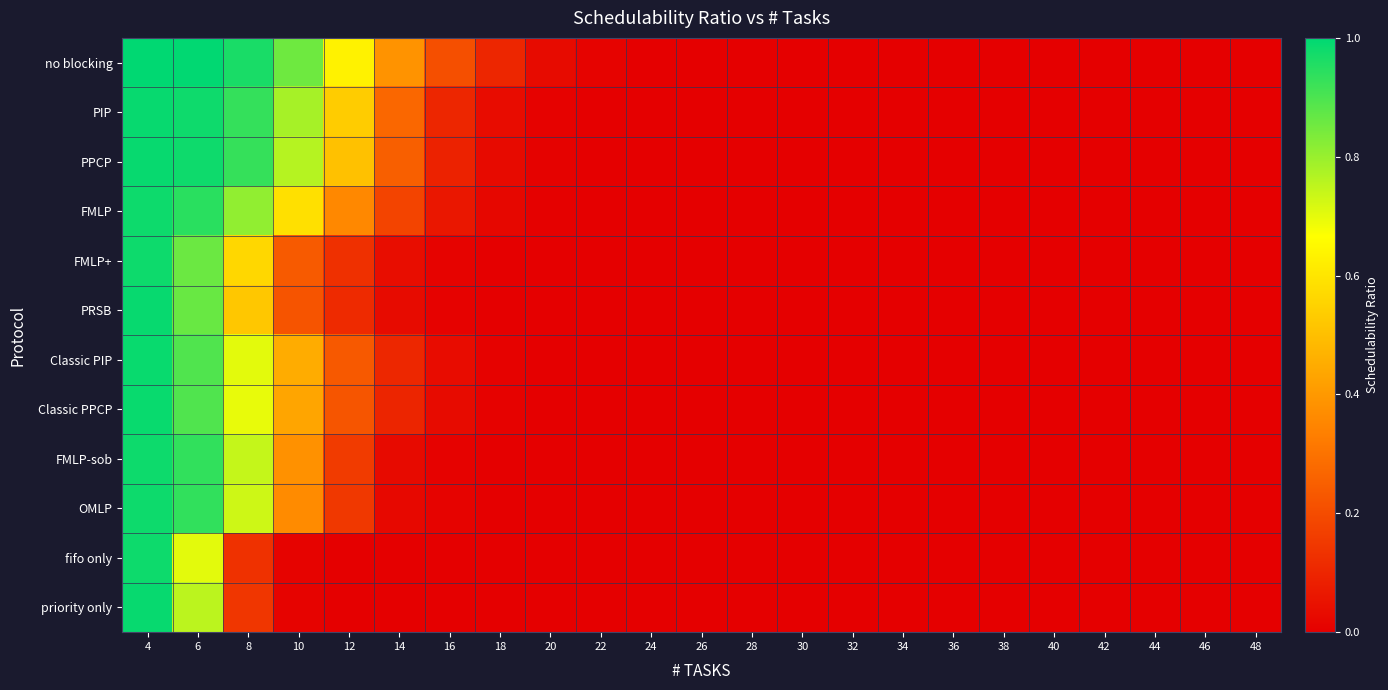

Reading left to right, transcribe all the data shown in this chart.

no blocking: 4=1.0	6=1.0	8=1.0	10=0.9	12=0.6	14=0.4	16=0.2	18=0.1	20=0.0	22=0.0	24=0.0	26=0.0	28=0.0	30=0.0	32=0.0	34=0.0	36=0.0	38=0.0	40=0.0	42=0.0	44=0.0	46=0.0	48=0.0
PIP: 4=1.0	6=1.0	8=0.9	10=0.8	12=0.5	14=0.3	16=0.1	18=0.0	20=0.0	22=0.0	24=0.0	26=0.0	28=0.0	30=0.0	32=0.0	34=0.0	36=0.0	38=0.0	40=0.0	42=0.0	44=0.0	46=0.0	48=0.0
PPCP: 4=1.0	6=1.0	8=0.9	10=0.8	12=0.5	14=0.2	16=0.1	18=0.0	20=0.0	22=0.0	24=0.0	26=0.0	28=0.0	30=0.0	32=0.0	34=0.0	36=0.0	38=0.0	40=0.0	42=0.0	44=0.0	46=0.0	48=0.0
FMLP: 4=1.0	6=0.9	8=0.8	10=0.6	12=0.4	14=0.2	16=0.1	18=0.0	20=0.0	22=0.0	24=0.0	26=0.0	28=0.0	30=0.0	32=0.0	34=0.0	36=0.0	38=0.0	40=0.0	42=0.0	44=0.0	46=0.0	48=0.0
FMLP+: 4=1.0	6=0.9	8=0.6	10=0.2	12=0.1	14=0.0	16=0.0	18=0.0	20=0.0	22=0.0	24=0.0	26=0.0	28=0.0	30=0.0	32=0.0	34=0.0	36=0.0	38=0.0	40=0.0	42=0.0	44=0.0	46=0.0	48=0.0
PRSB: 4=1.0	6=0.9	8=0.5	10=0.2	12=0.1	14=0.0	16=0.0	18=0.0	20=0.0	22=0.0	24=0.0	26=0.0	28=0.0	30=0.0	32=0.0	34=0.0	36=0.0	38=0.0	40=0.0	42=0.0	44=0.0	46=0.0	48=0.0
Classic PIP: 4=1.0	6=0.9	8=0.7	10=0.5	12=0.2	14=0.1	16=0.0	18=0.0	20=0.0	22=0.0	24=0.0	26=0.0	28=0.0	30=0.0	32=0.0	34=0.0	36=0.0	38=0.0	40=0.0	42=0.0	44=0.0	46=0.0	48=0.0
Classic PPCP: 4=1.0	6=0.9	8=0.7	10=0.4	12=0.2	14=0.1	16=0.0	18=0.0	20=0.0	22=0.0	24=0.0	26=0.0	28=0.0	30=0.0	32=0.0	34=0.0	36=0.0	38=0.0	40=0.0	42=0.0	44=0.0	46=0.0	48=0.0
FMLP-sob: 4=1.0	6=0.9	8=0.7	10=0.4	12=0.2	14=0.0	16=0.0	18=0.0	20=0.0	22=0.0	24=0.0	26=0.0	28=0.0	30=0.0	32=0.0	34=0.0	36=0.0	38=0.0	40=0.0	42=0.0	44=0.0	46=0.0	48=0.0
OMLP: 4=1.0	6=0.9	8=0.7	10=0.4	12=0.1	14=0.0	16=0.0	18=0.0	20=0.0	22=0.0	24=0.0	26=0.0	28=0.0	30=0.0	32=0.0	34=0.0	36=0.0	38=0.0	40=0.0	42=0.0	44=0.0	46=0.0	48=0.0
fifo only: 4=1.0	6=0.7	8=0.1	10=0.0	12=0.0	14=0.0	16=0.0	18=0.0	20=0.0	22=0.0	24=0.0	26=0.0	28=0.0	30=0.0	32=0.0	34=0.0	36=0.0	38=0.0	40=0.0	42=0.0	44=0.0	46=0.0	48=0.0
priority only: 4=1.0	6=0.8	8=0.1	10=0.0	12=0.0	14=0.0	16=0.0	18=0.0	20=0.0	22=0.0	24=0.0	26=0.0	28=0.0	30=0.0	32=0.0	34=0.0	36=0.0	38=0.0	40=0.0	42=0.0	44=0.0	46=0.0	48=0.0